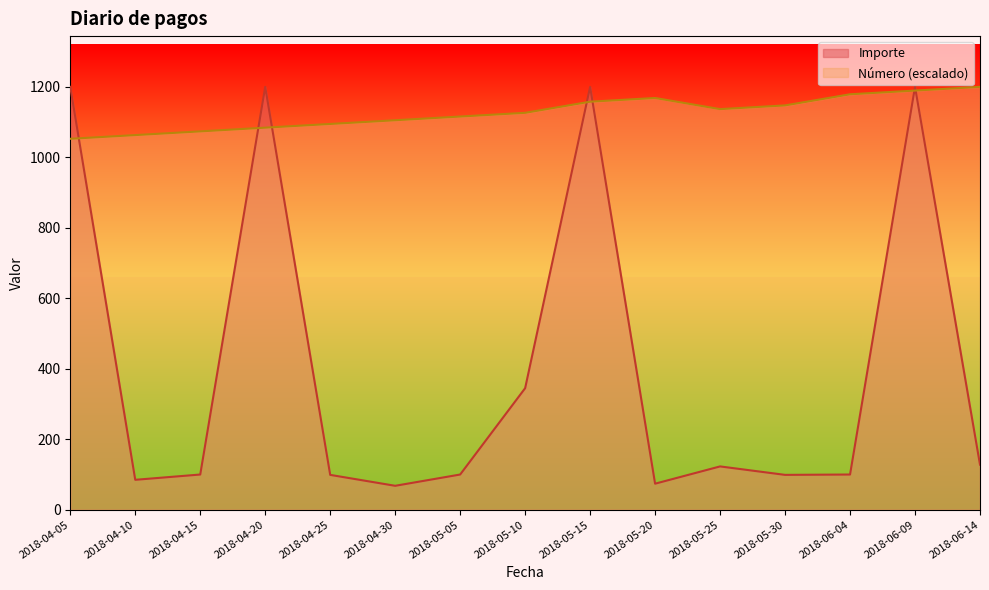

Which category has the lowest value across all series?

2018-04-30